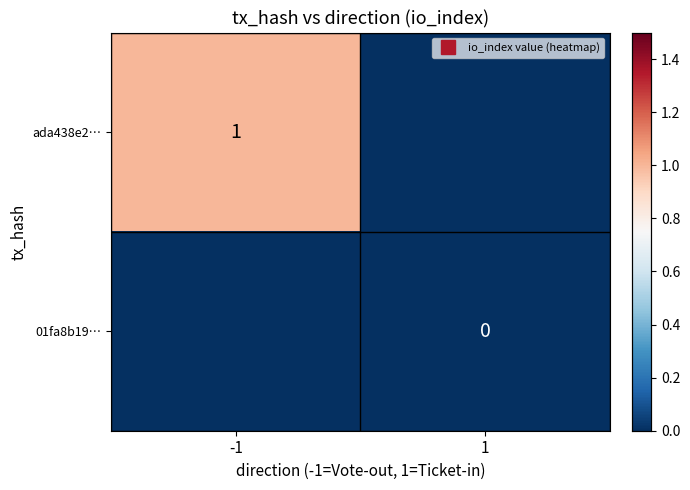

True or false: ada438e2… has a value of 1 at -1.

False